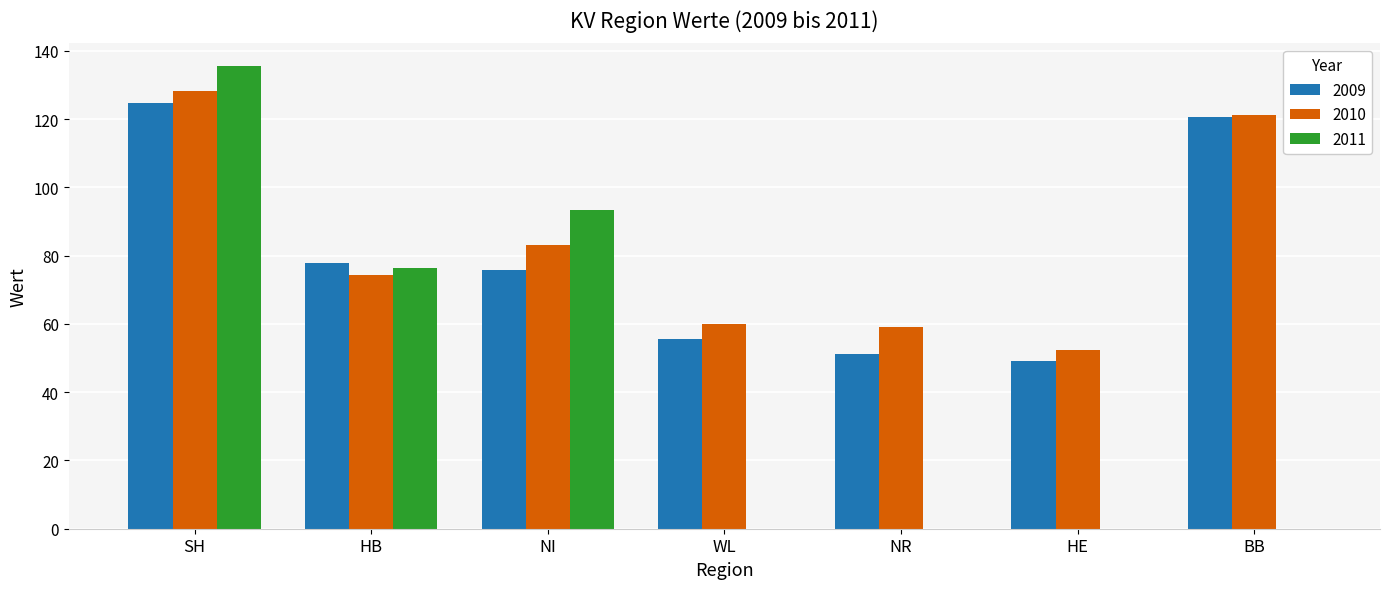

Which series changed the most between NI and WL?

2011